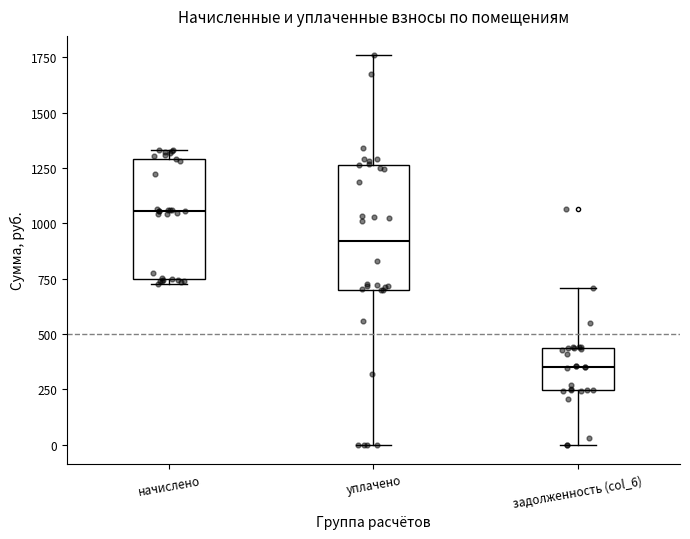

Reading left to right, read every box against the y-axis: the position of its median line, the range the box covers, and the ends of its whiskers. The values are not printed on the chart, so give them approximately, as read against the axis.

начислено: median 1050, box 750 to 1300, whiskers 750 (just below the box's lower edge) to 1350
уплачено: median 900, box 700 to 1250, whiskers 0 to 1750
задолженность (col_6): median 350, box 250 to 450, whiskers 0 to 700